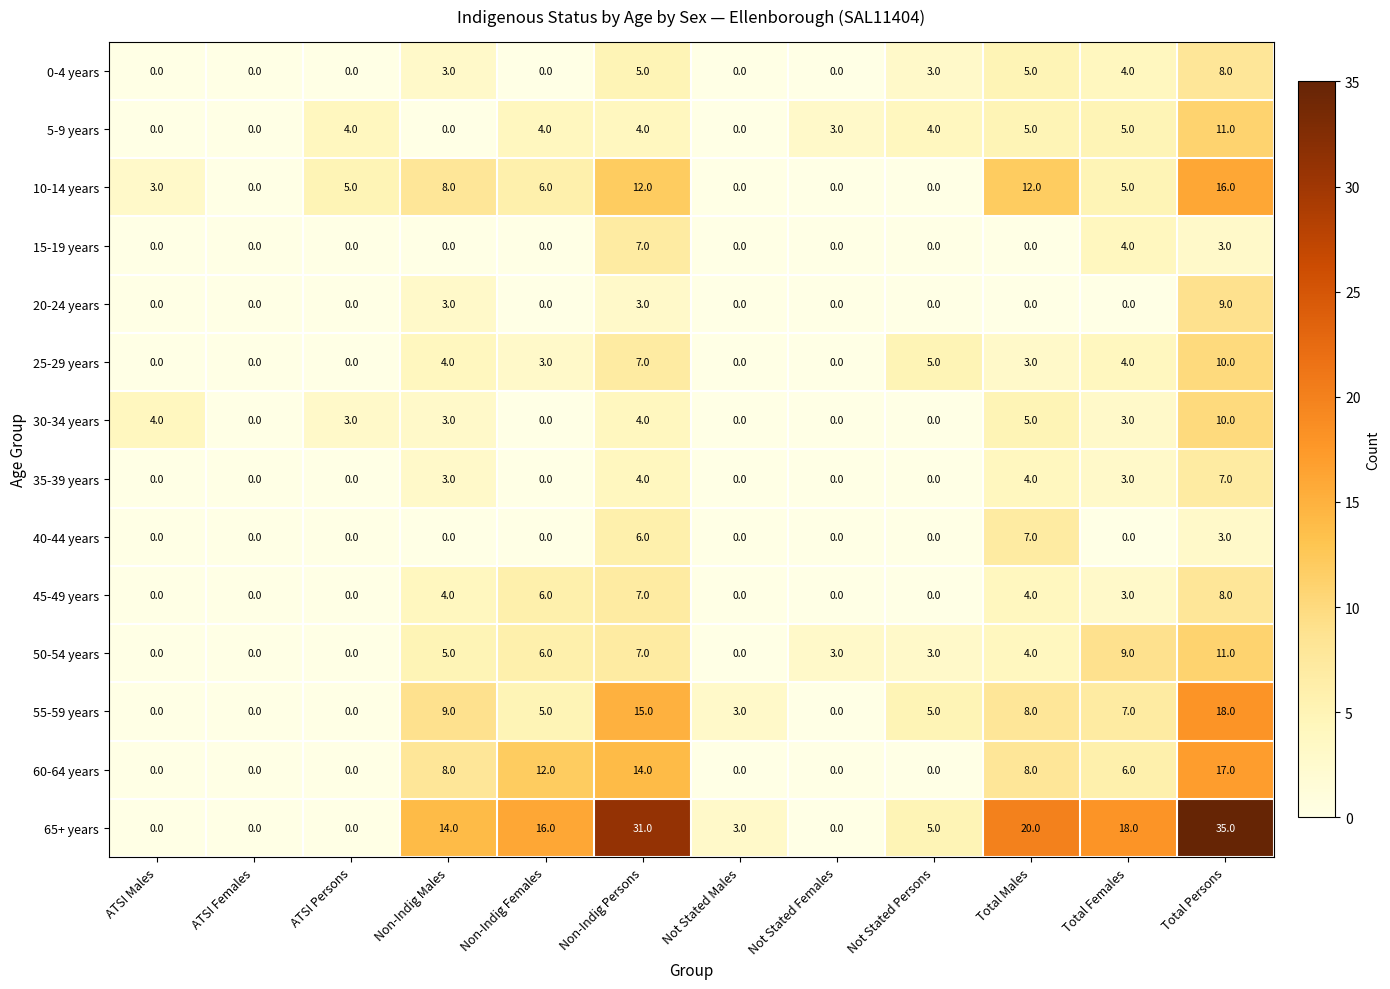

What is the difference between the 60-64 years values at Non-Indig Females and Not Stated Persons?

12